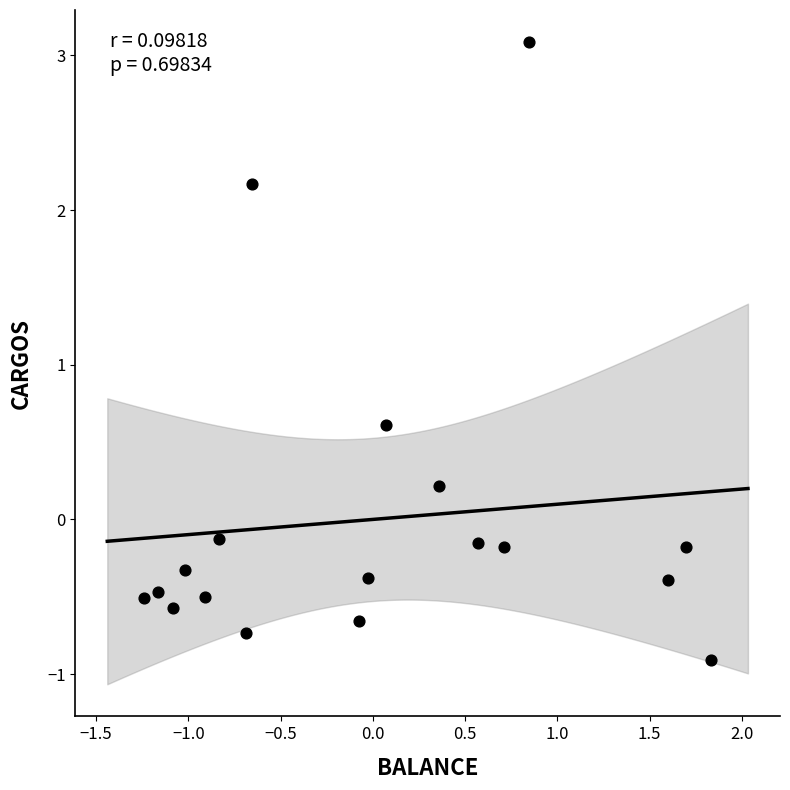

What is the range of X values (max minus min)?

3.1